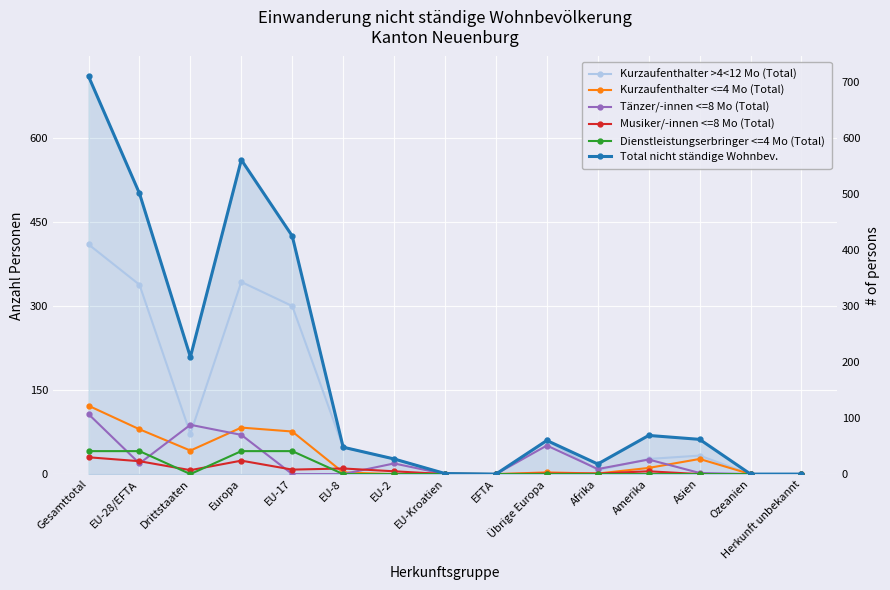

Reading left to right, extract all data points from this chart.

Kurzaufenthalter >4<12 Mo (Total): 410	338	72	343	300	48	27	1	0	60	7	27	33	0	0
Kurzaufenthalter <=4 Mo (Total): 122	80	42	83	76	3	0	1	0	3	1	11	27	0	0
Tänzer/-innen <=8 Mo (Total): 107	19	88	70	0	0	19	0	0	51	9	26	2	0	0
Musiker/-innen <=8 Mo (Total): 30	23	7	24	8	10	5	0	0	1	1	5	0	0	0
Dienstleistungserbringer <=4 Mo (Total): 41	41	0	41	41	0	0	0	0	0	0	0	0	0	0
Total nicht ständige Wohnbev.: 710	501	209	561	425	48	27	1	0	60	18	69	62	0	0